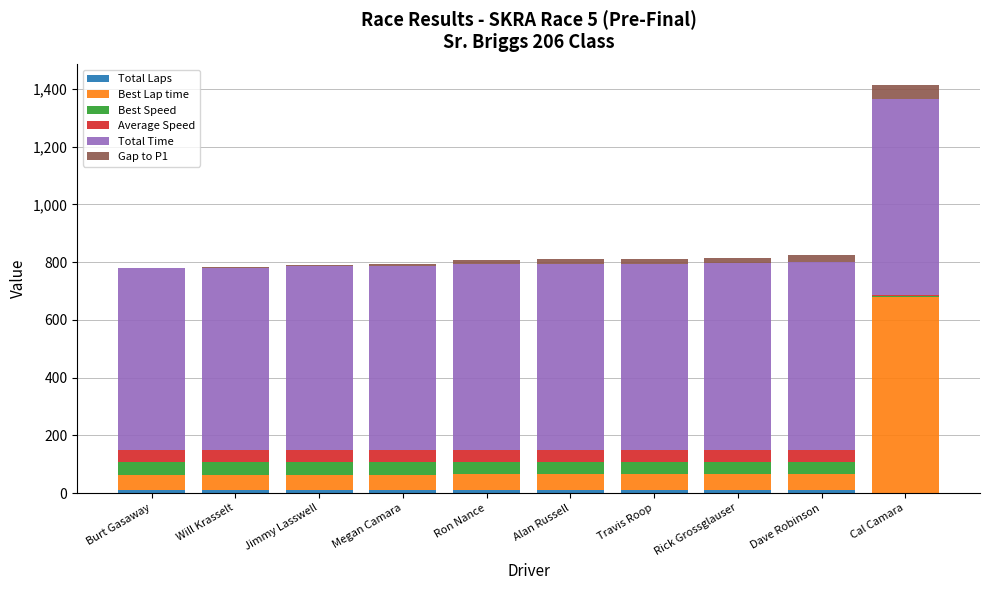

Count the number of data series in this chart.

6